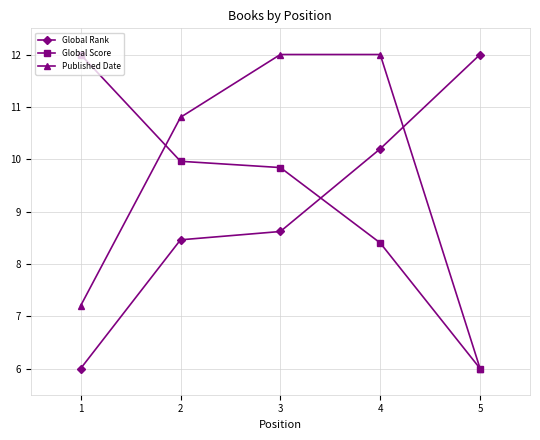

What is the value of the Global Score point at the 4th from the left?

8.4